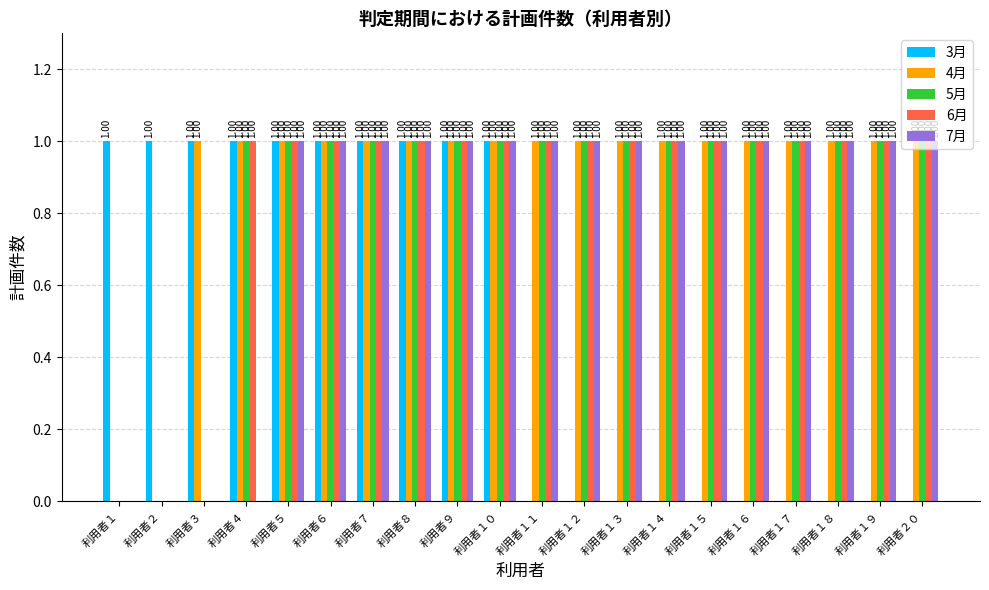

What is the sum of all 3月 values?

10